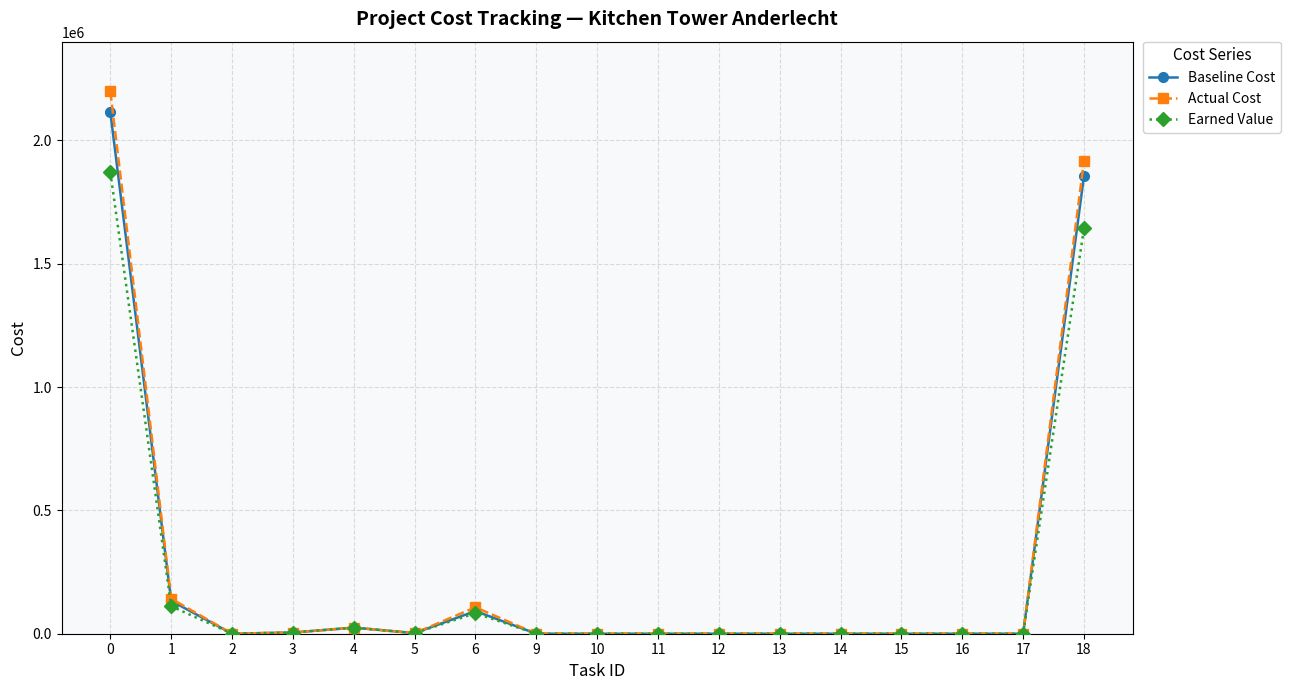

What is the average value of the Actual Cost series?

258599